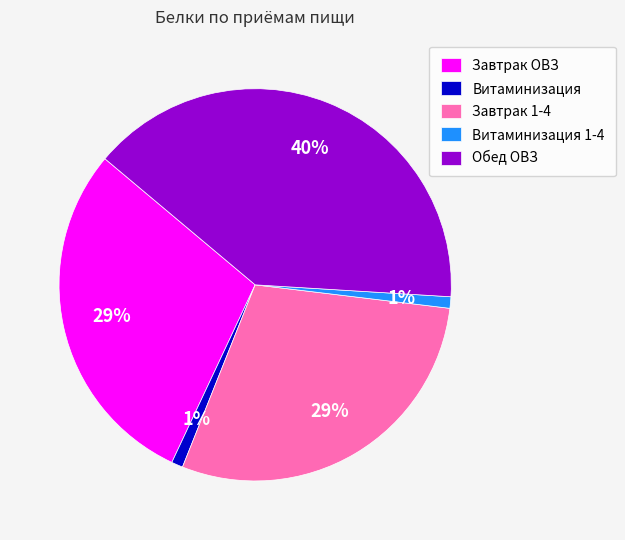

What is the largest slice in the pie chart?

Обед ОВЗ